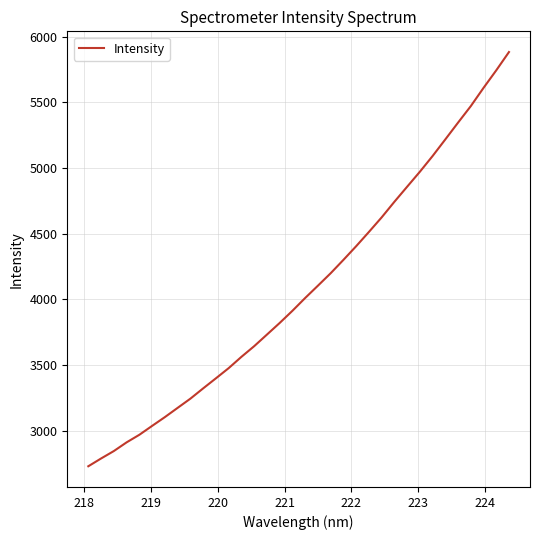

What is the greatest value displayed?

5882.0